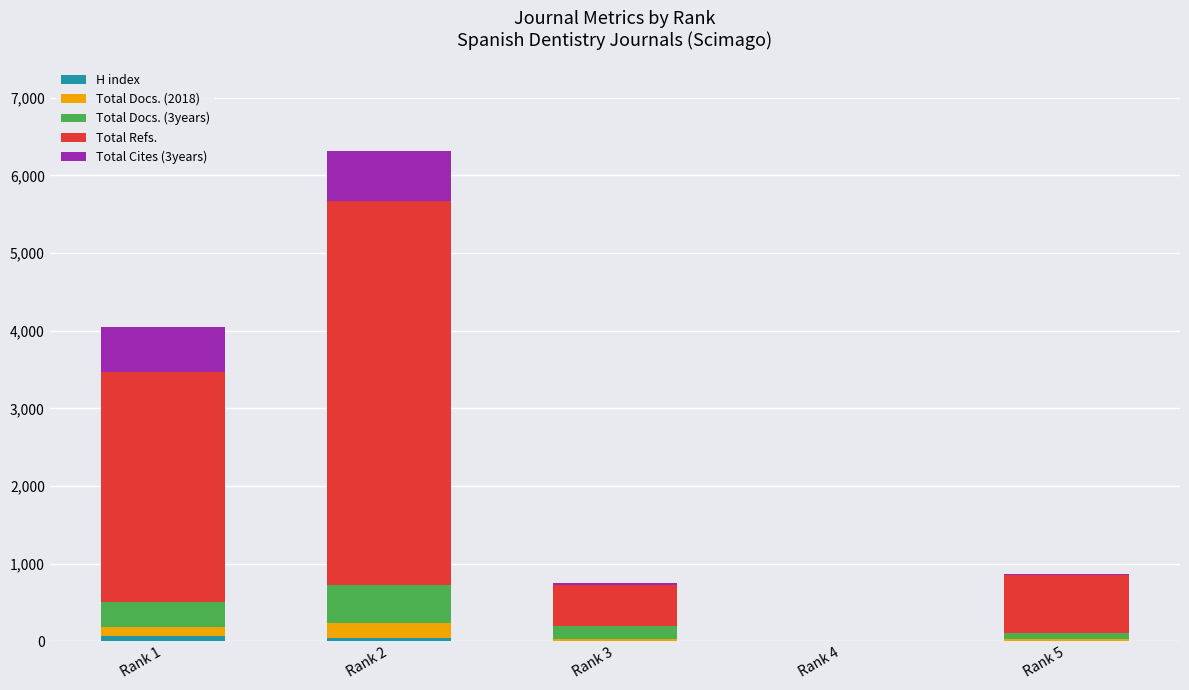

At which category is the sum across all series the highest?

Rank 2